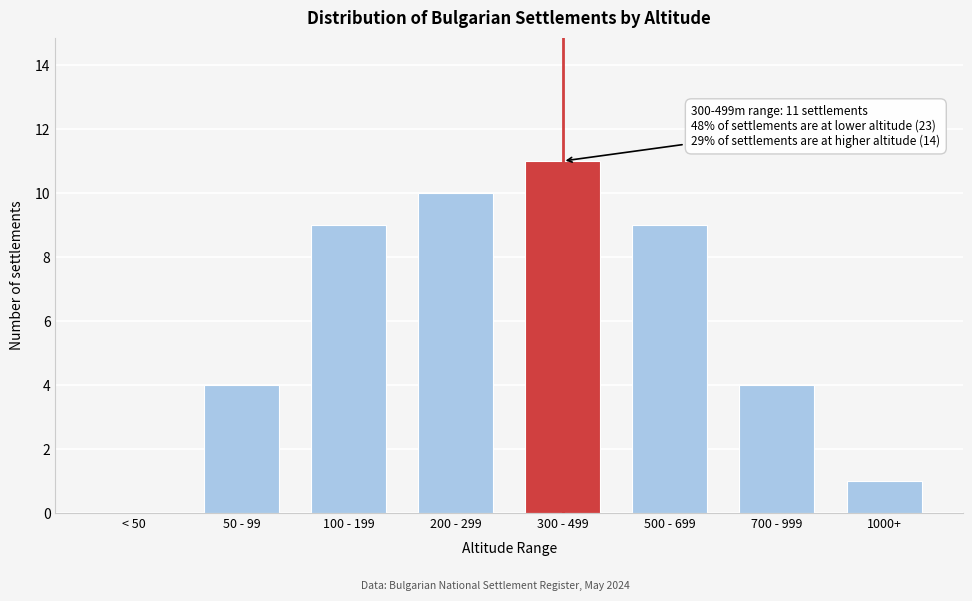

Reading right to left, transcribe all the data shown in this chart.

1000+=1	700 - 999=4	500 - 699=9	300 - 499=11	200 - 299=10	100 - 199=9	50 - 99=4	< 50=0